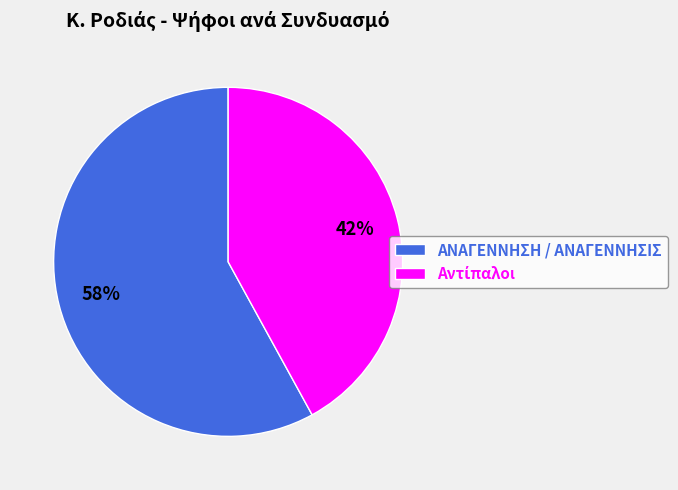

To the nearest percent, what is the difference between the largest and smallest slice percentages?

16%